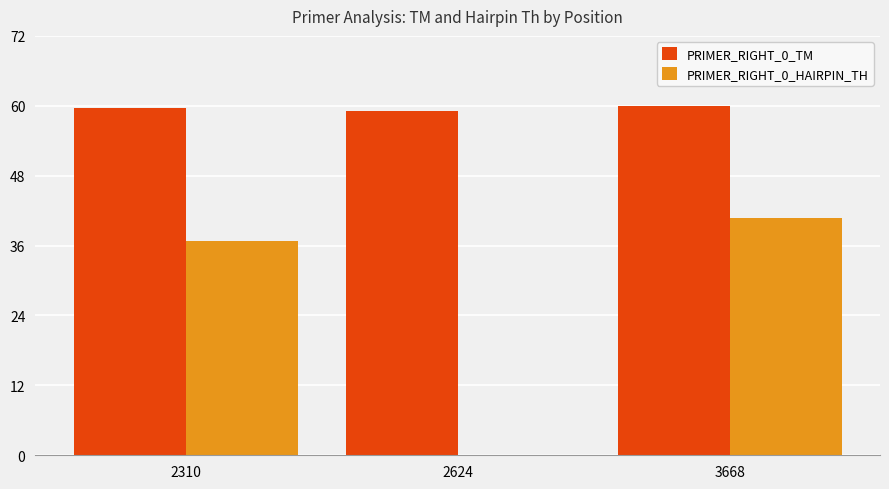

Which series has the largest total across all categories?

PRIMER_RIGHT_0_TM